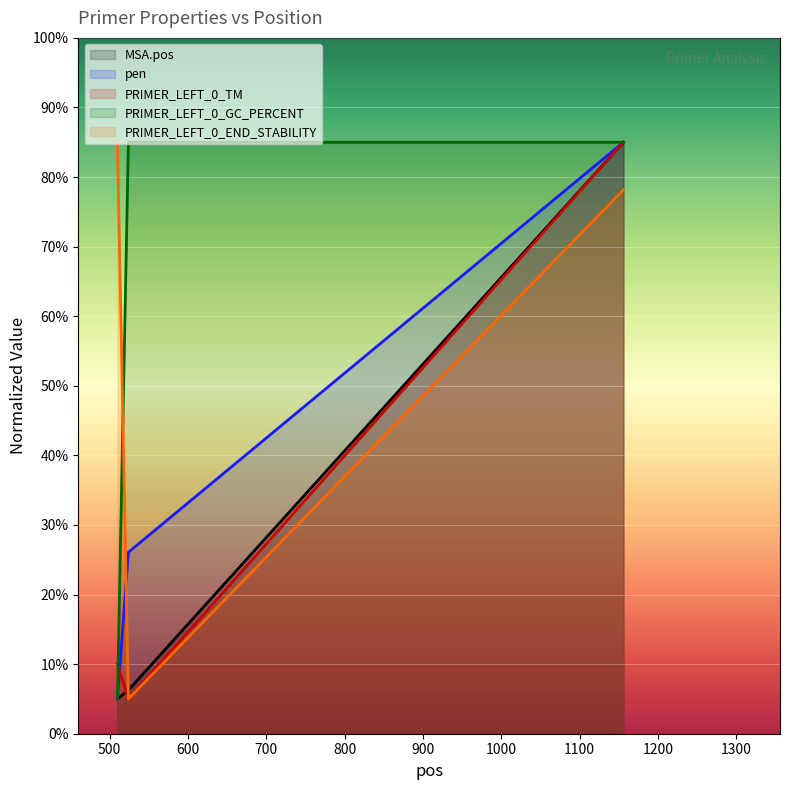

What is the difference between the maximum and minimum values in the PRIMER_LEFT_0_GC_PERCENT series?

80.0